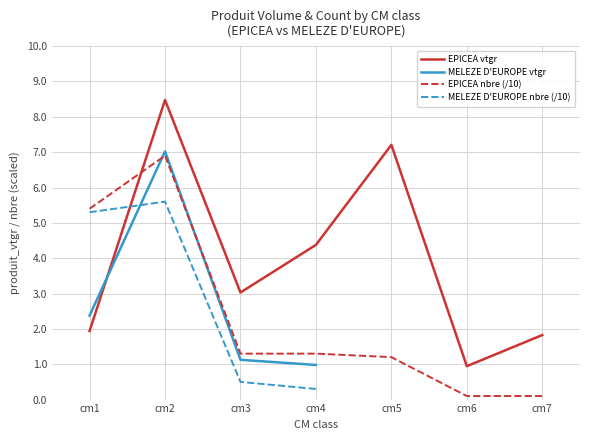

Which series ends up on top after the final intersection of EPICEA vtgr and EPICEA nbre (/10)?

EPICEA vtgr